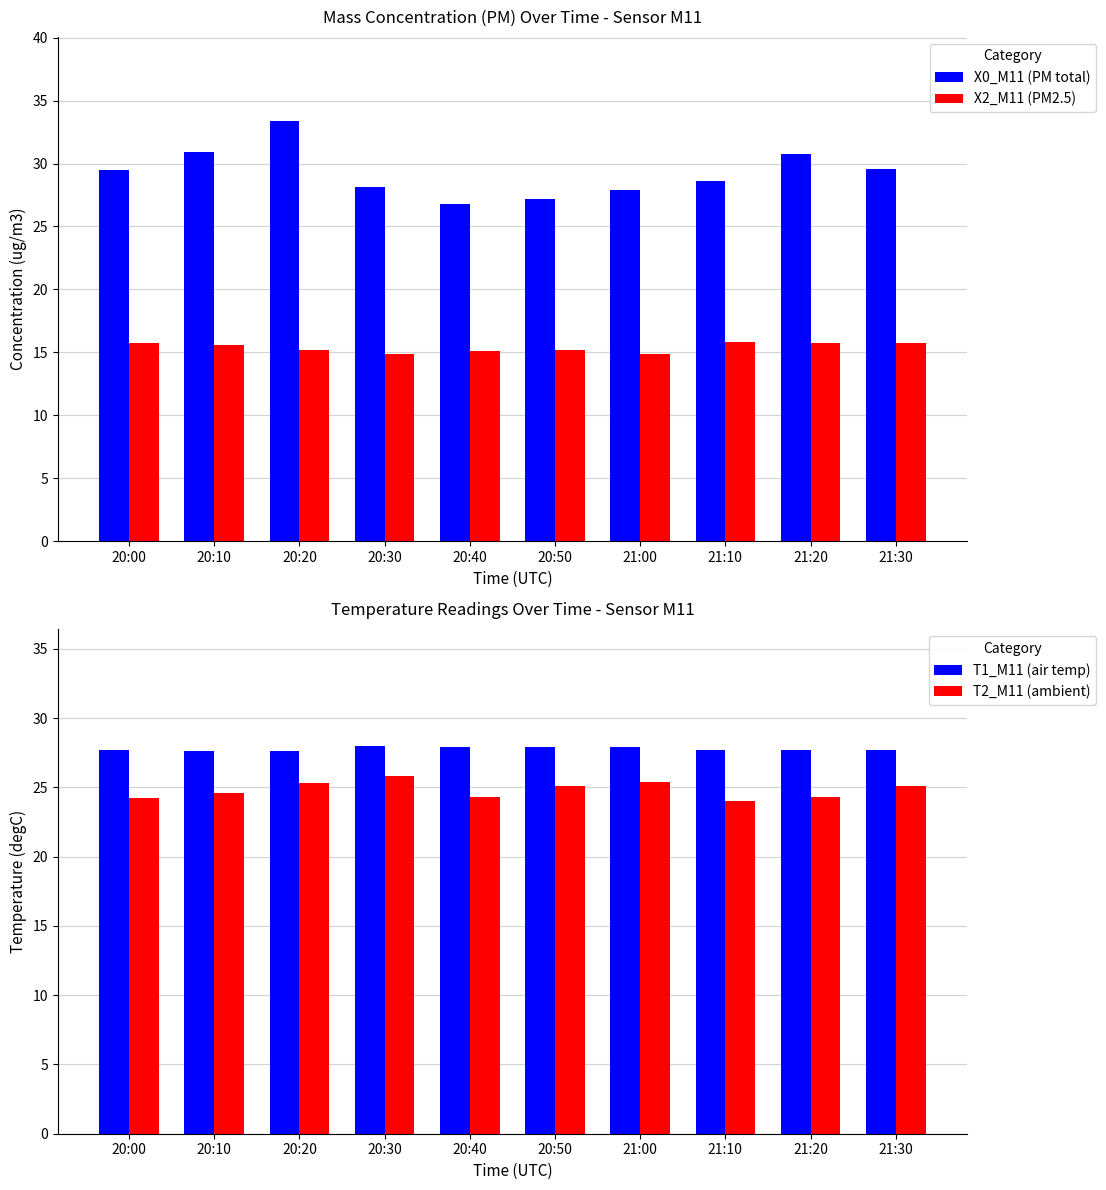

What position from the left is 21:10?

8